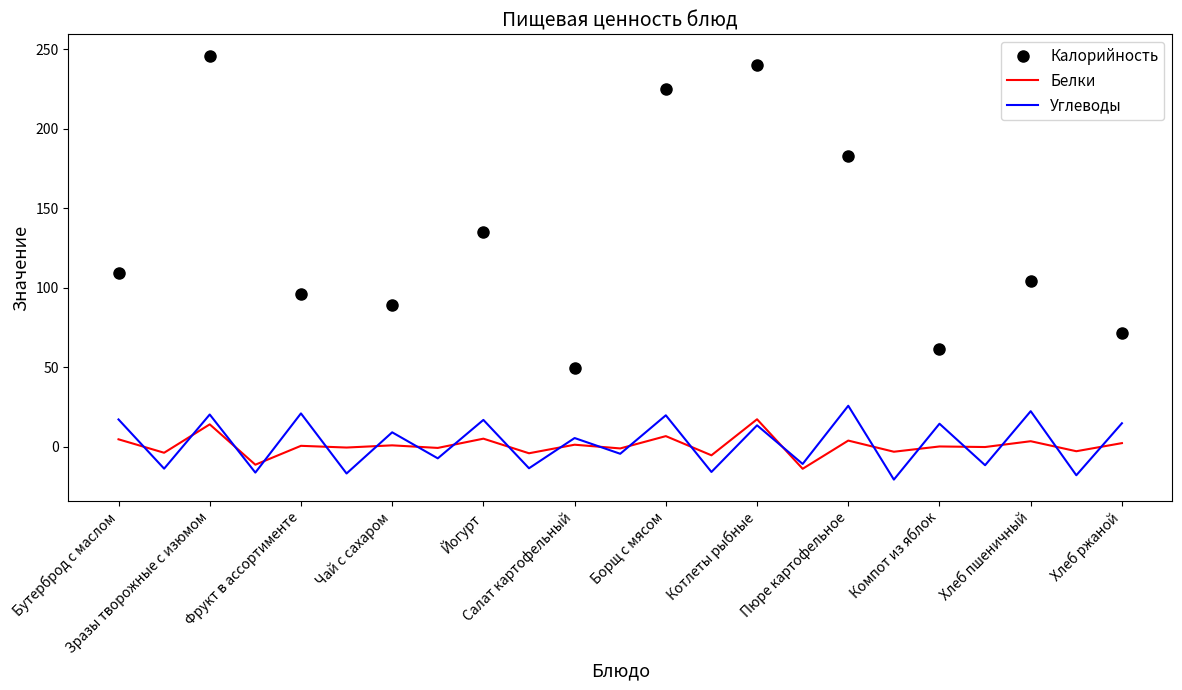

What is the spread (max minus min) of values at Бутерброд с маслом?

104.5